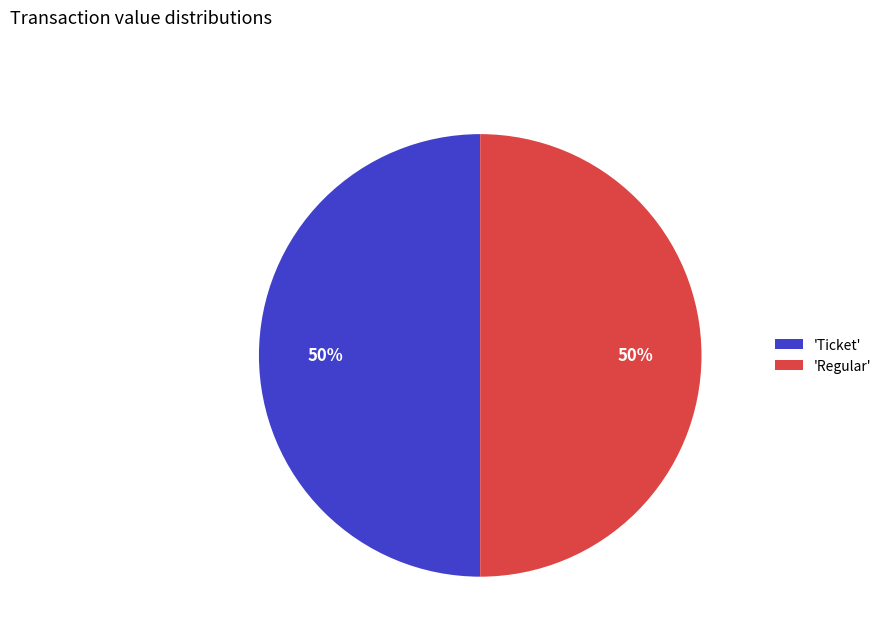

Combined, do 'Regular' and 'Ticket' account for over 50%?

Yes